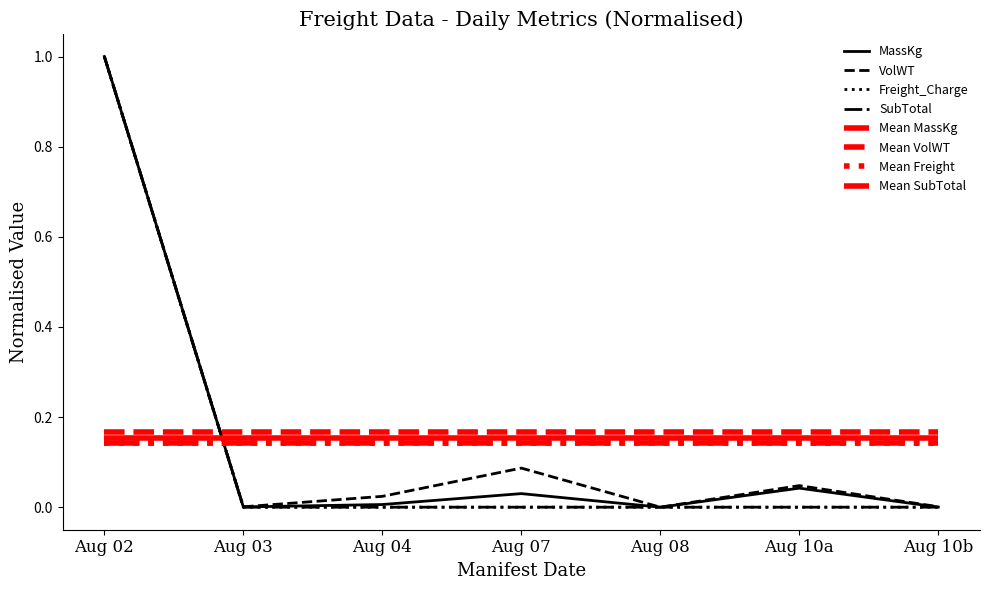

What is the difference between the maximum and minimum values in the VolWT series?

1.0